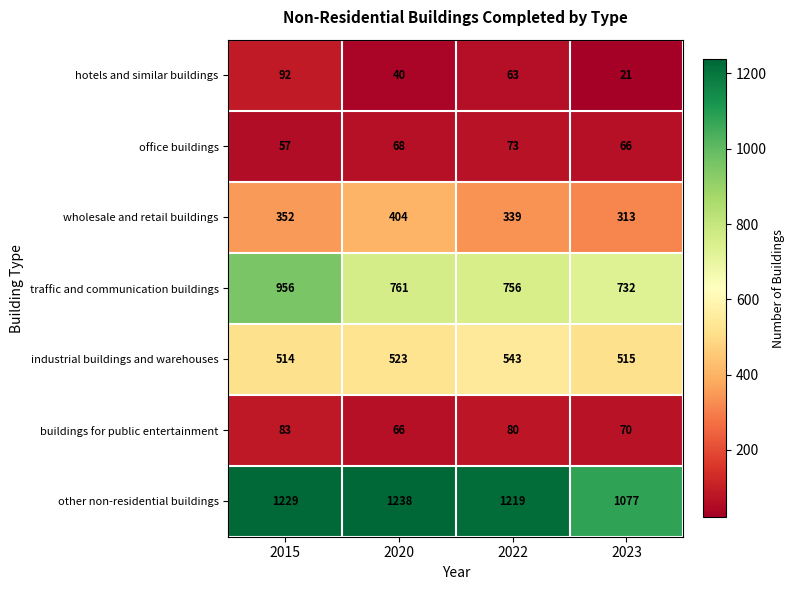

What is the average value of the traffic and communication buildings series?

801